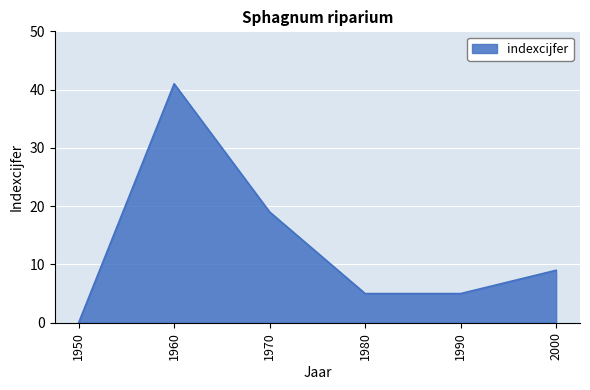

Approximately how many times larger is the value at 1960 compared to 1990?

8.2